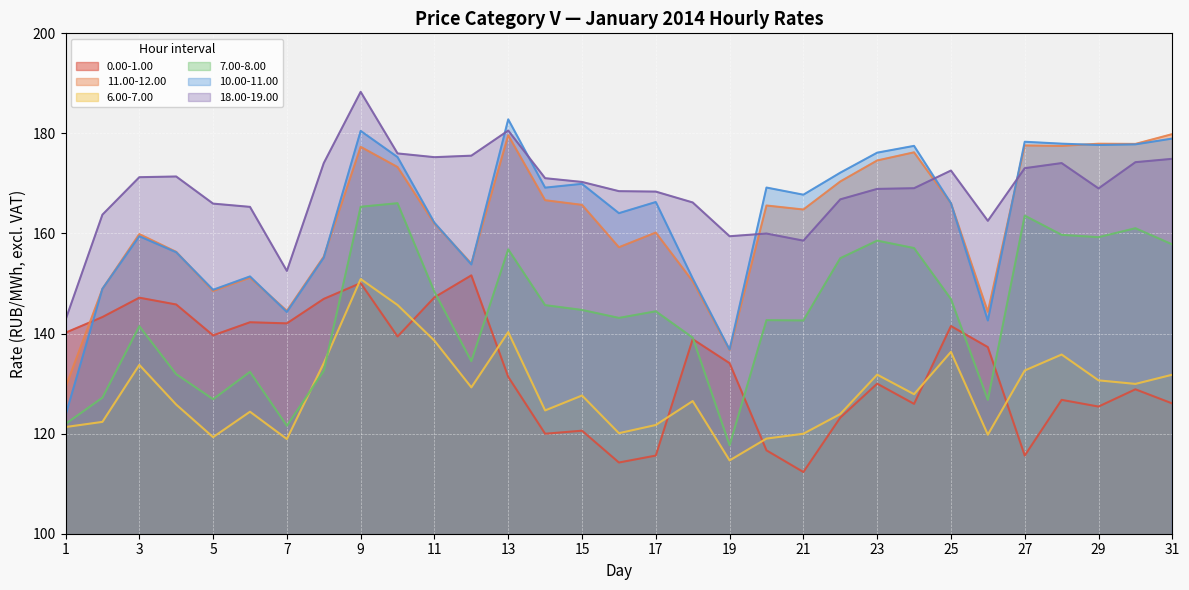

How many lines are shown in the chart?

6